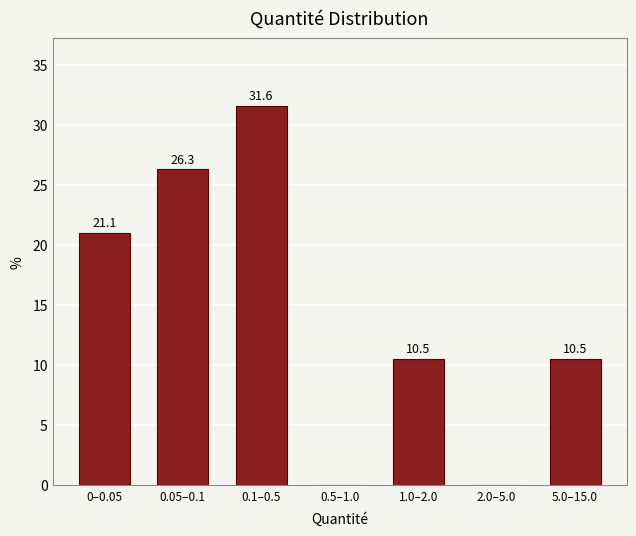

Reading right to left, extract all data points from this chart.

5.0–15.0=10.5	2.0–5.0=0.0	1.0–2.0=10.5	0.5–1.0=0.0	0.1–0.5=31.6	0.05–0.1=26.3	0–0.05=21.1